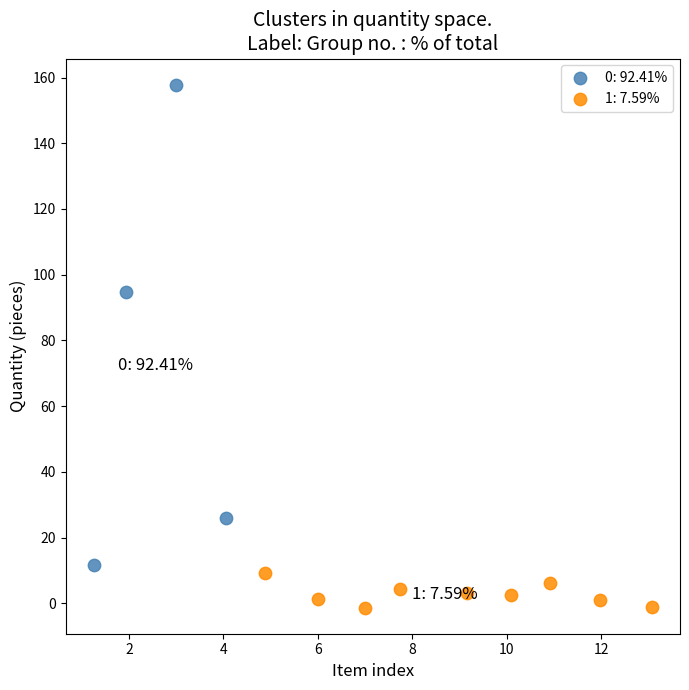

Which series reaches the maximum Y coordinate?

0: 92.41%